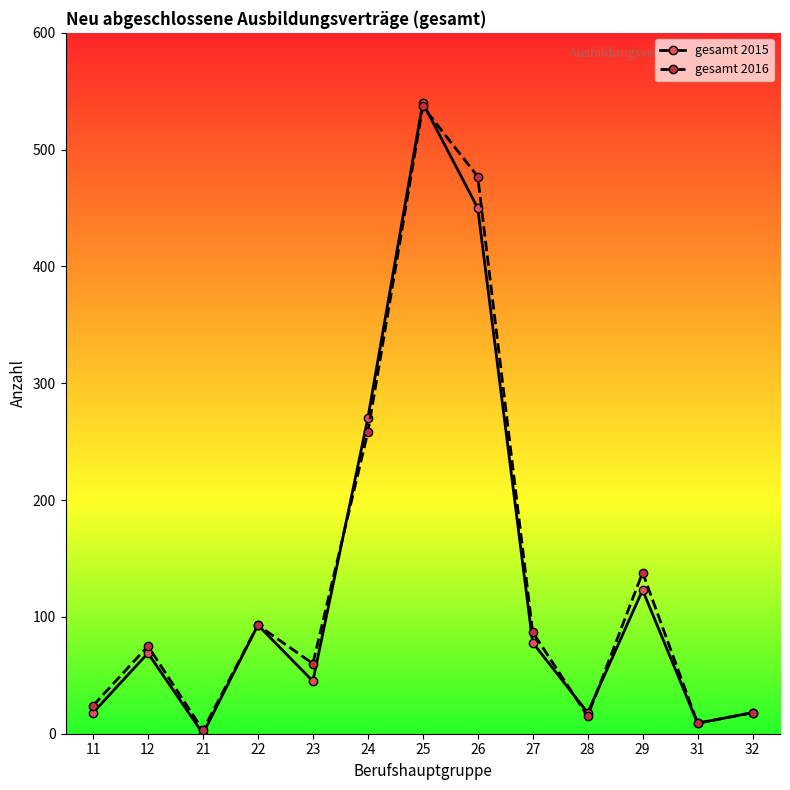

Which series has the largest range (max minus min)?

gesamt 2015